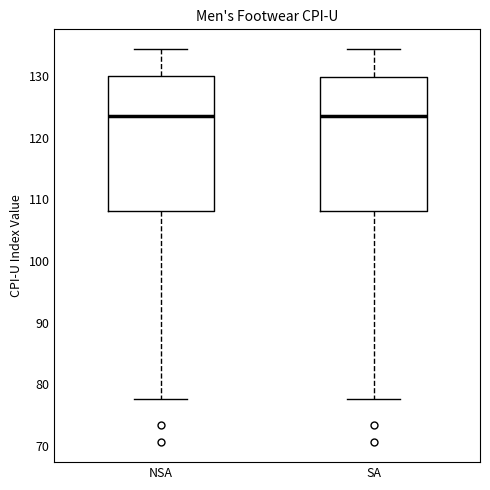

Where does the upper whisker of the box for SA end on the y-axis? The values are not printed on the chart, so give them approximately, as read against the axis.

134